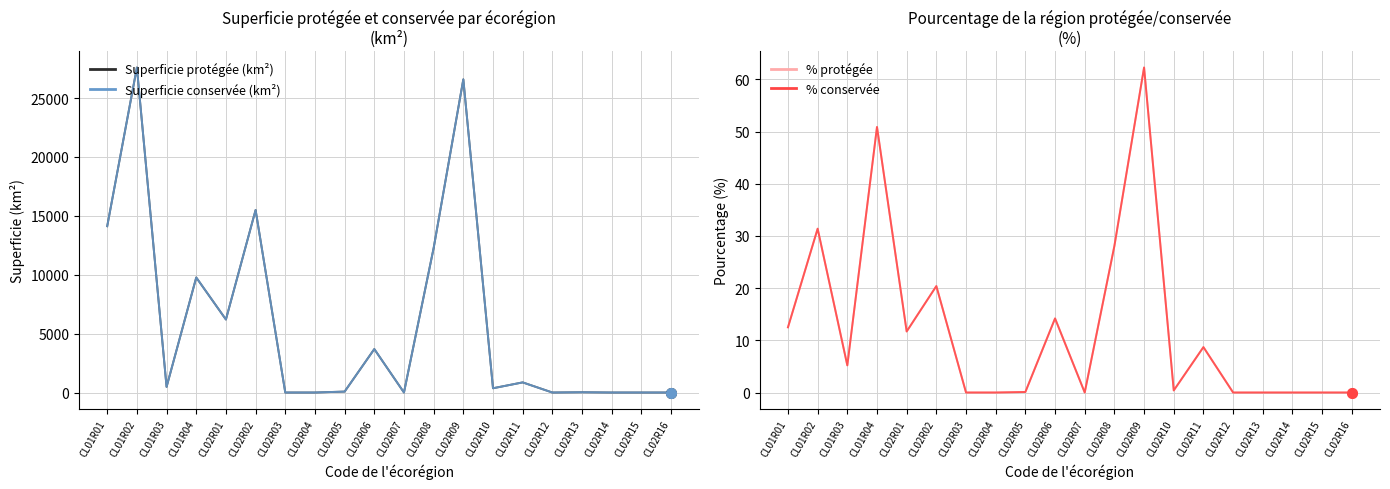

How many lines are shown in the chart?

4